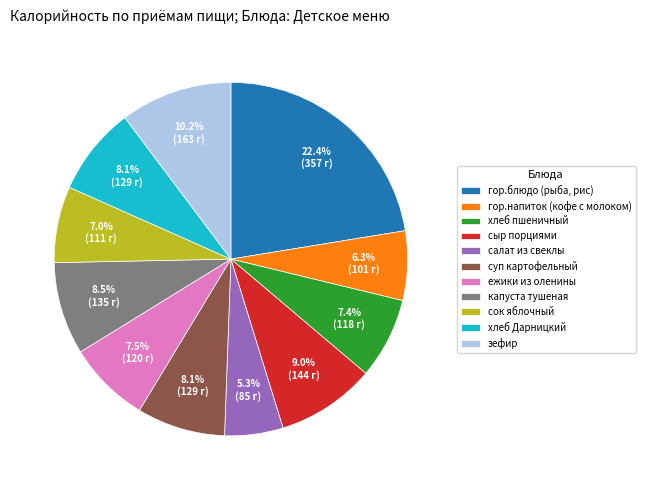

What is the smallest slice in the pie chart?

салат из свеклы